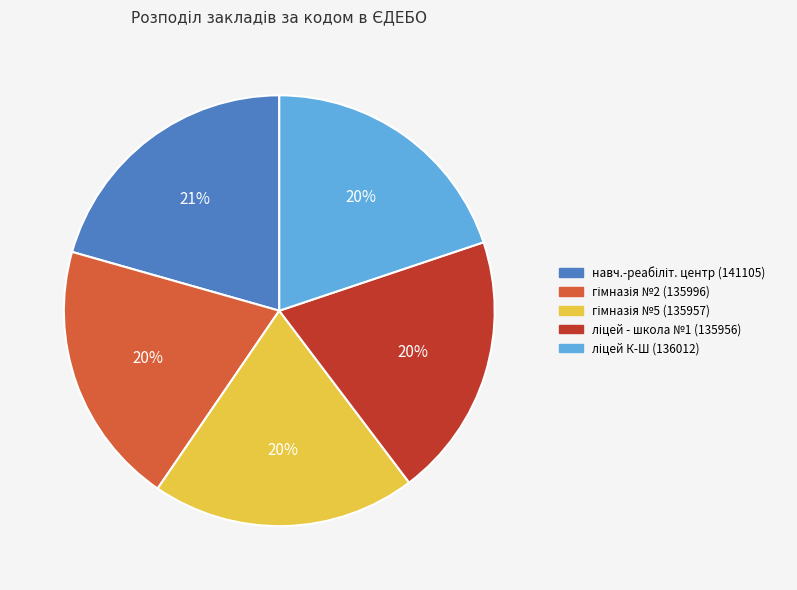

Does any single category account for the majority?

No